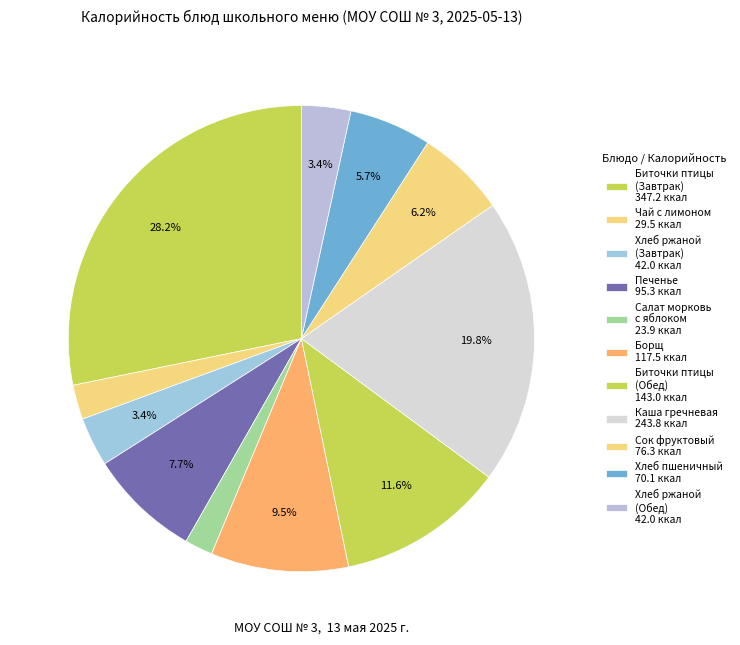

How many segments does this pie chart have?

11